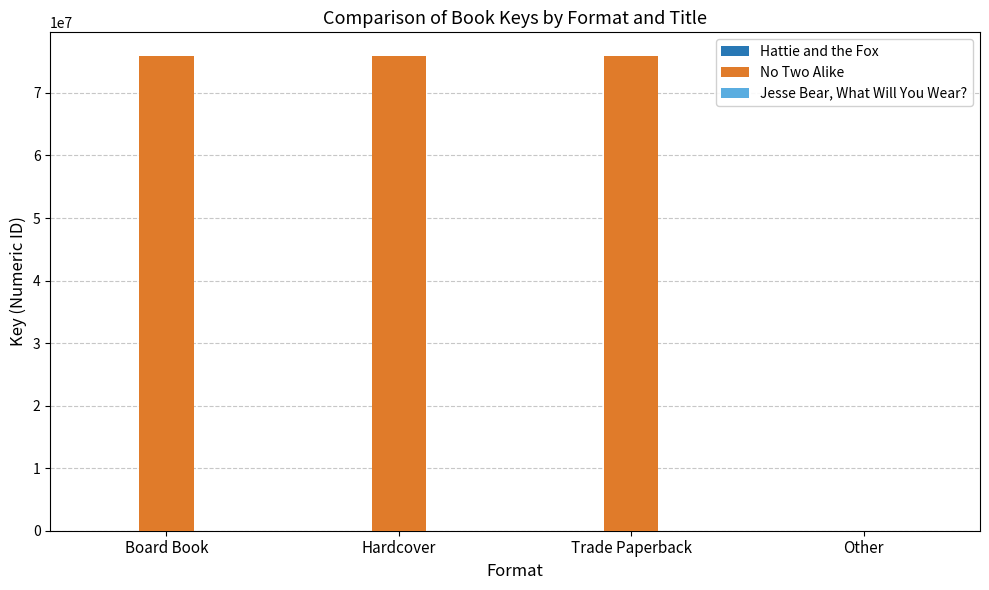

Which series has the largest total across all categories?

No Two Alike